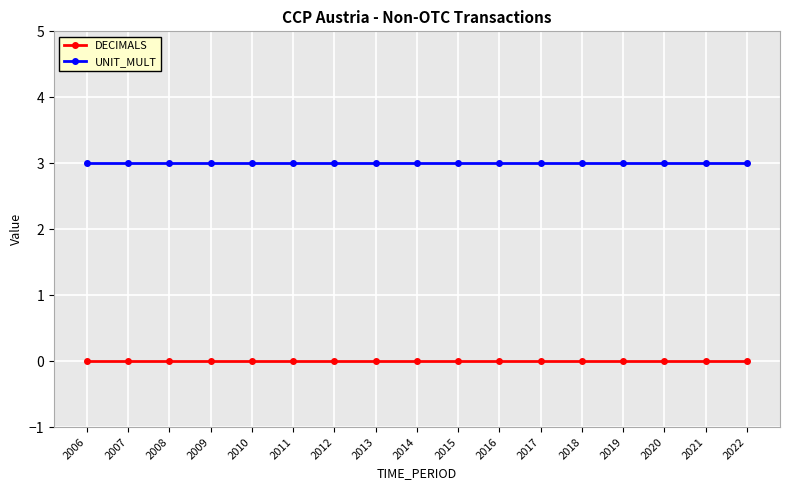

What is the total value across all series at 2011?

3